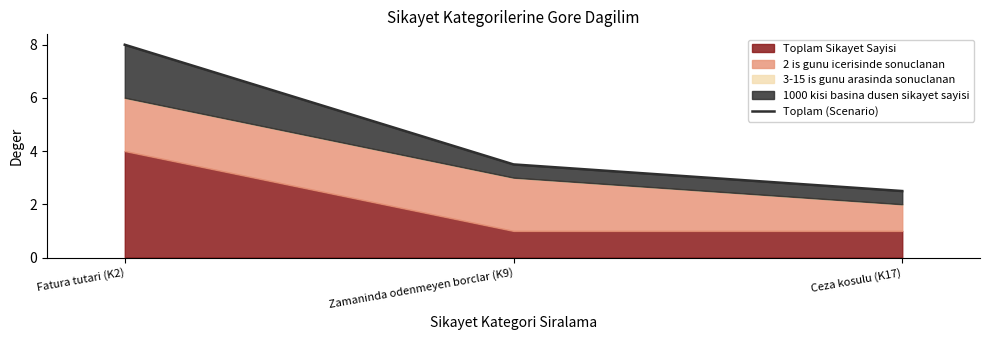

Reading right to left, list all the values displayed in this chart.

2.5	3.5	8.0